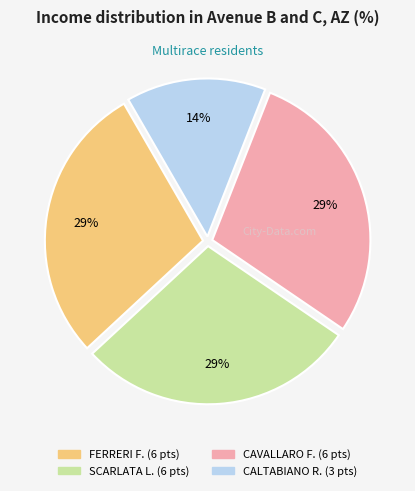

To the nearest percent, what is the average slice percentage?

25%